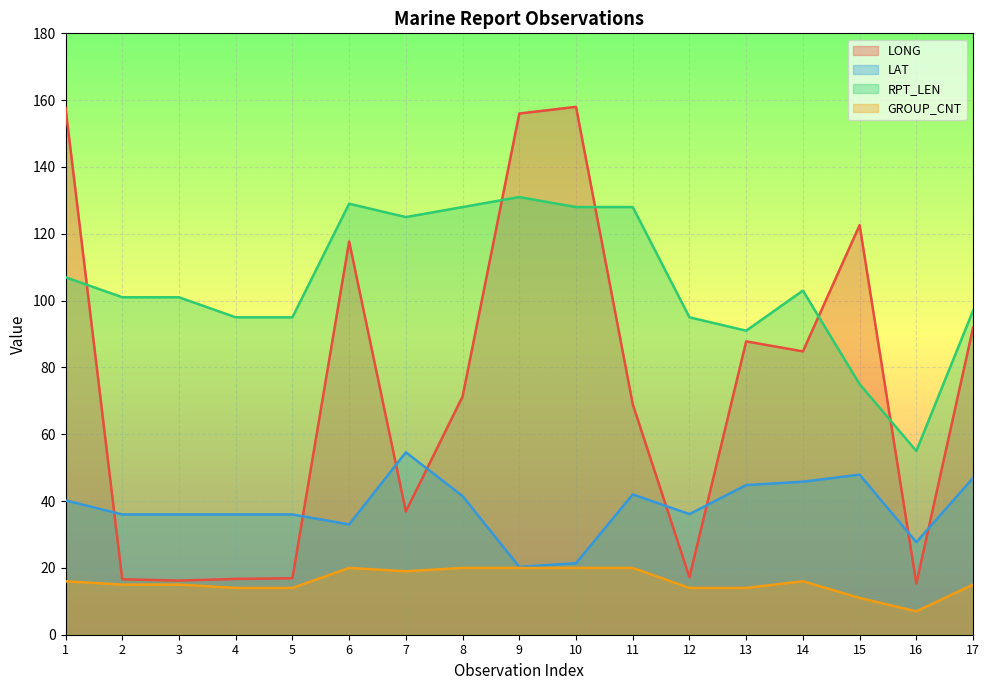

At how many categories does at least one series exceed 139?

3